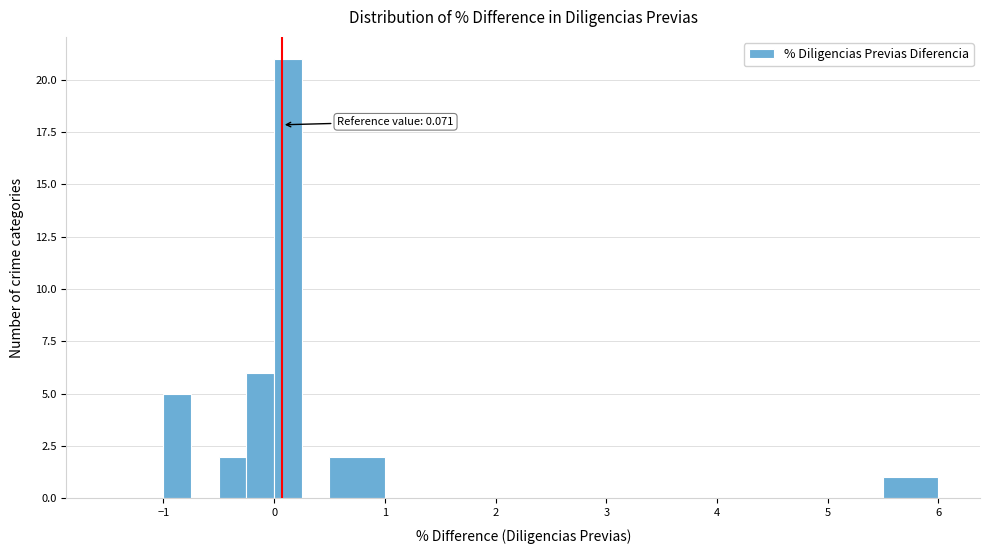

Around what value on the x-axis is the tallest bar? Give the approximate position of its centre, as read against the axis.

0.1